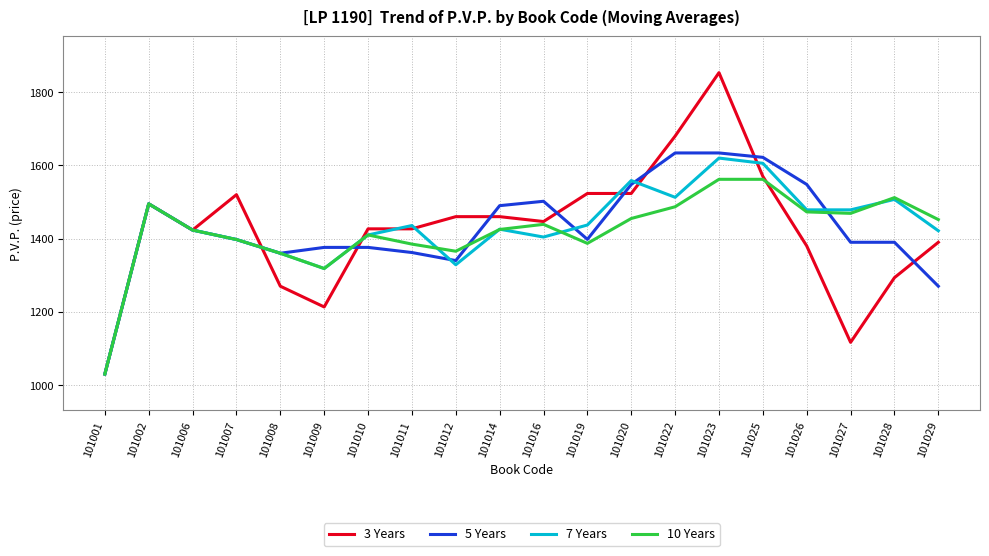

List the series in order of their peak value, lowest first.

10 Years, 7 Years, 5 Years, 3 Years